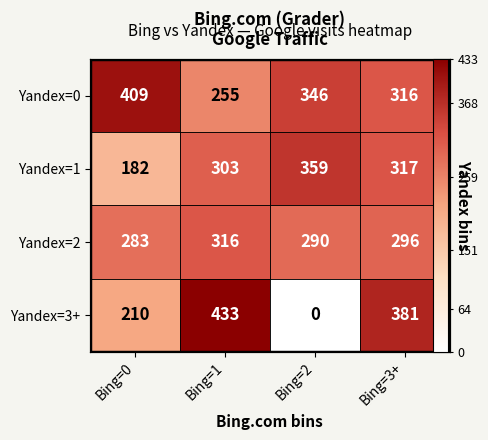

What is the total value across all series at Bing=2?

995